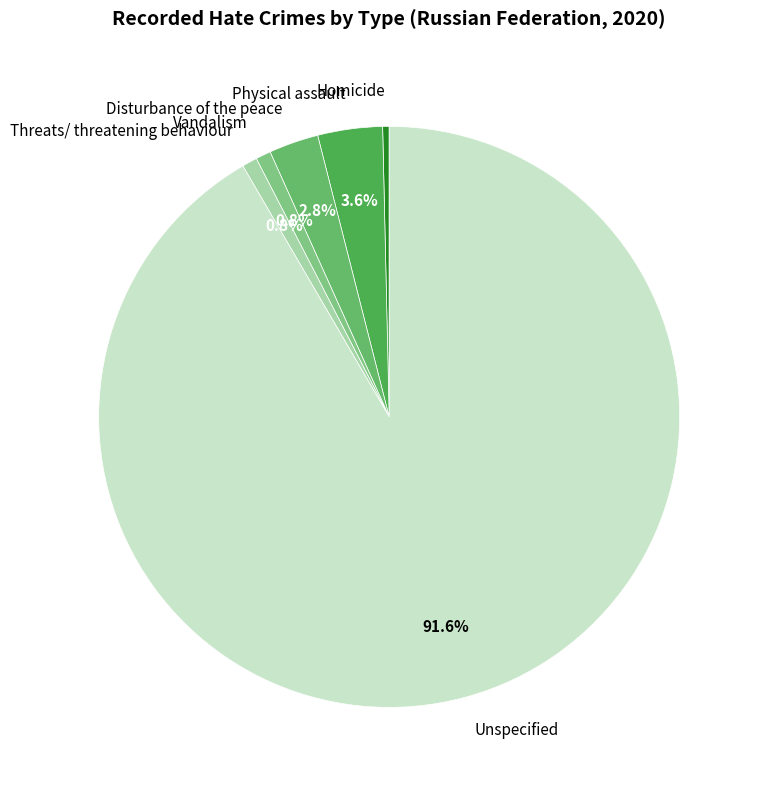

Is Unspecified the majority of the pie?

Yes